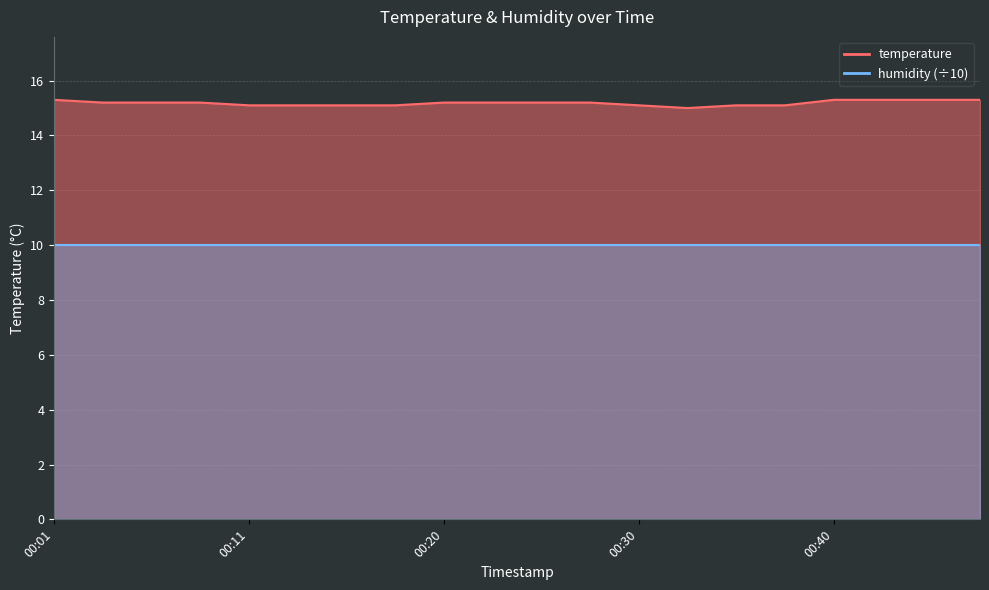

Reading right to left, what are all the values shown in this chart?

15.3	15.3	15.3	15.3	15.1	15.1	15.0	15.1	15.2	15.2	15.2	15.2	15.1	15.1	15.1	15.1	15.2	15.2	15.2	15.3